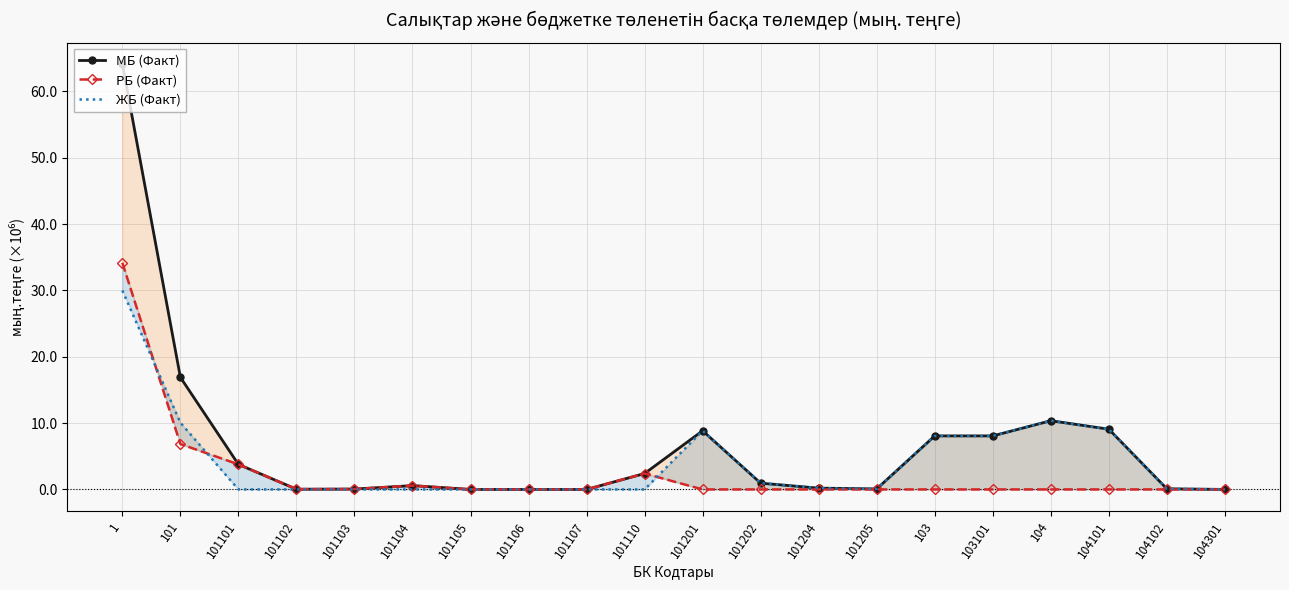

Which category has the lowest value in the МБ (Факт) series?

101105